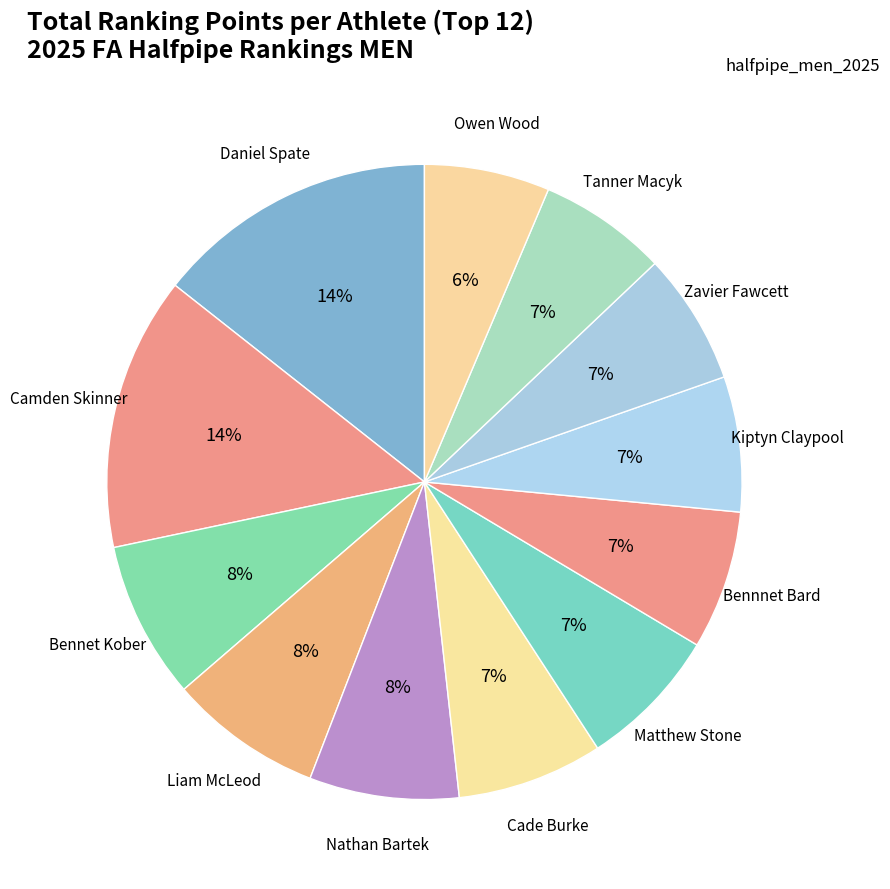

Is there any slice that represents more than half of the pie?

No